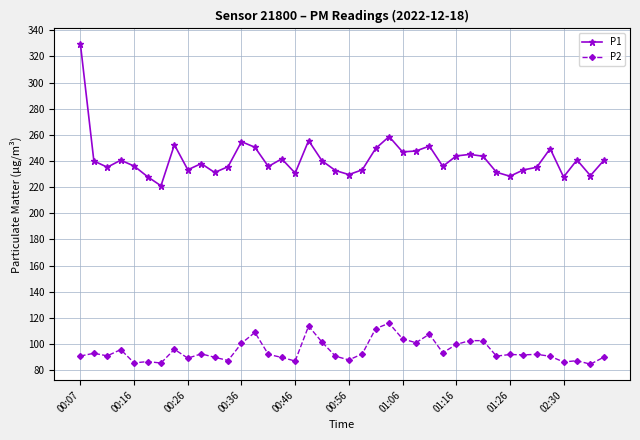

True or false: P1 and P2 cross at least once.

False